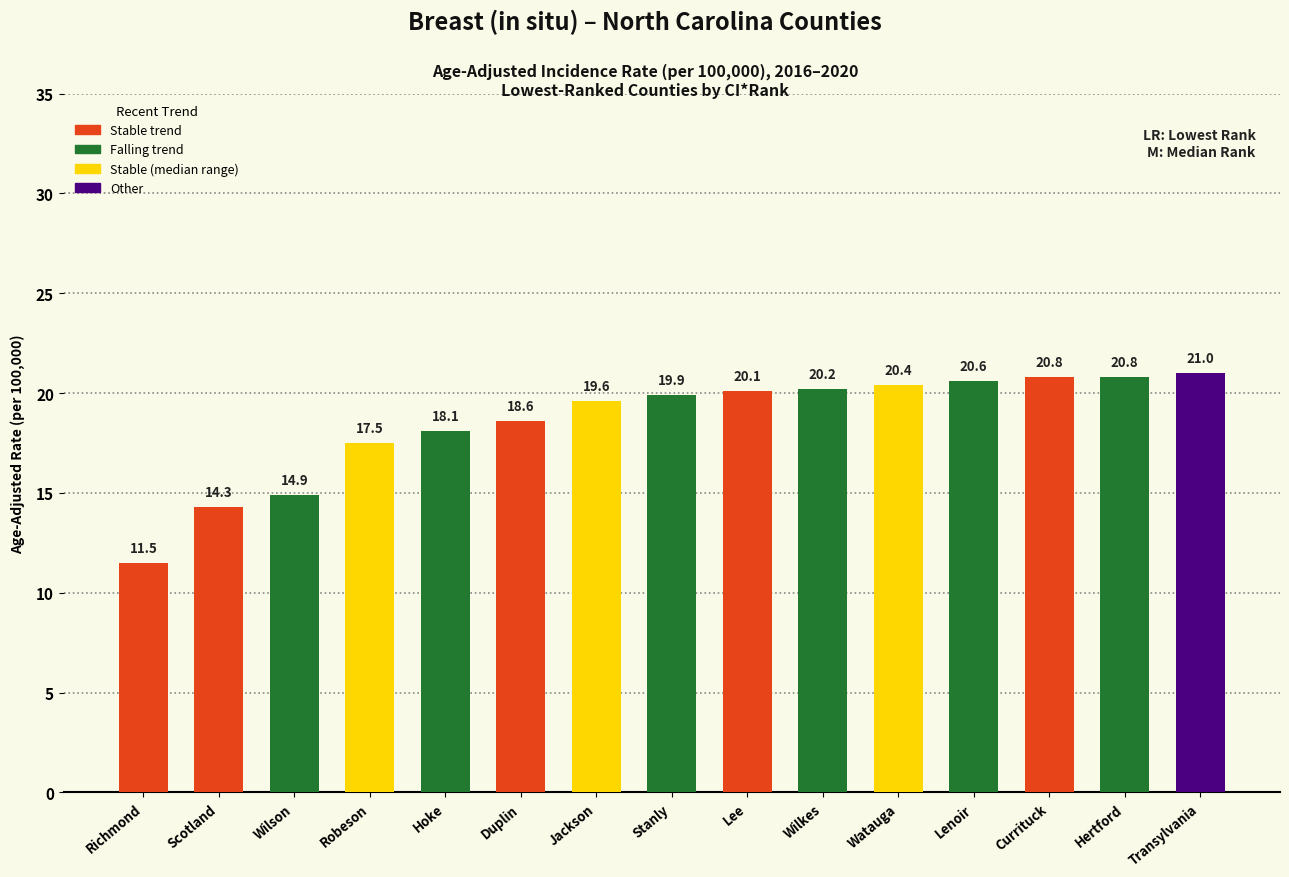

What is the difference between the values at Duplin and Lenoir?

2.0